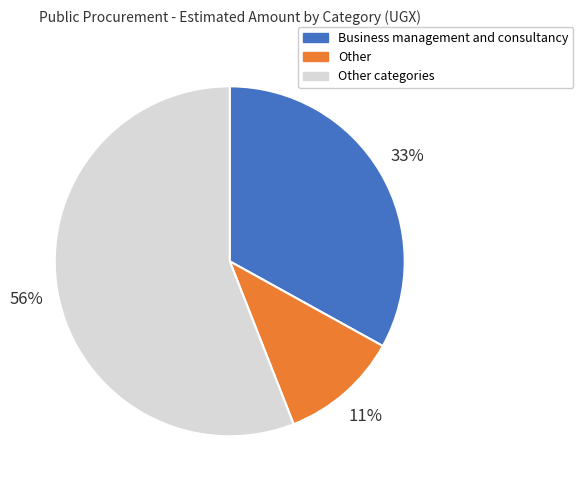

To the nearest percent, what is the average slice percentage?

33%